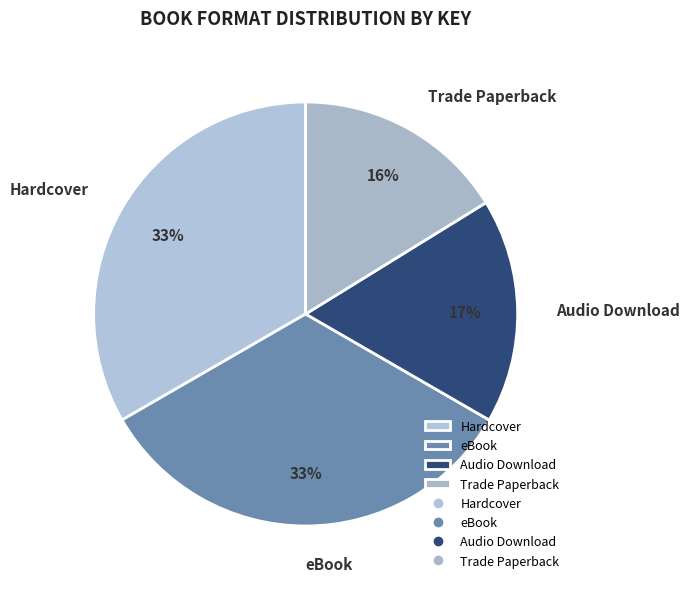

To the nearest percent, what is the average slice percentage?

25%